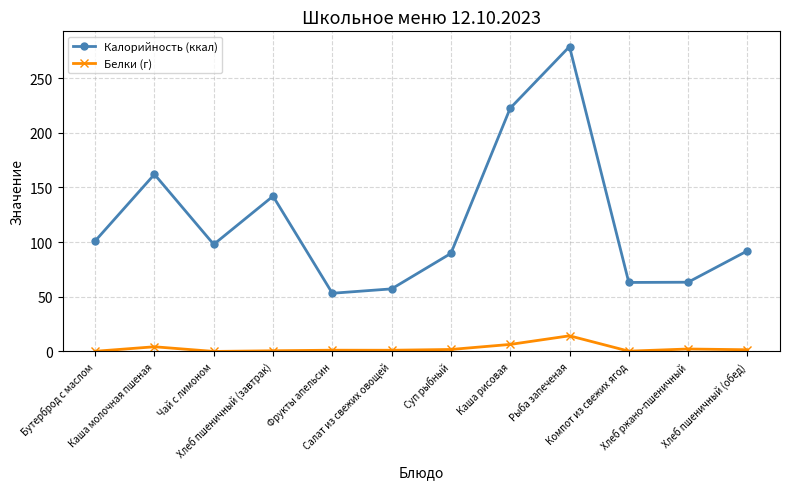

True or false: Калорийность (ккал) and Белки (г) cross at least once.

False